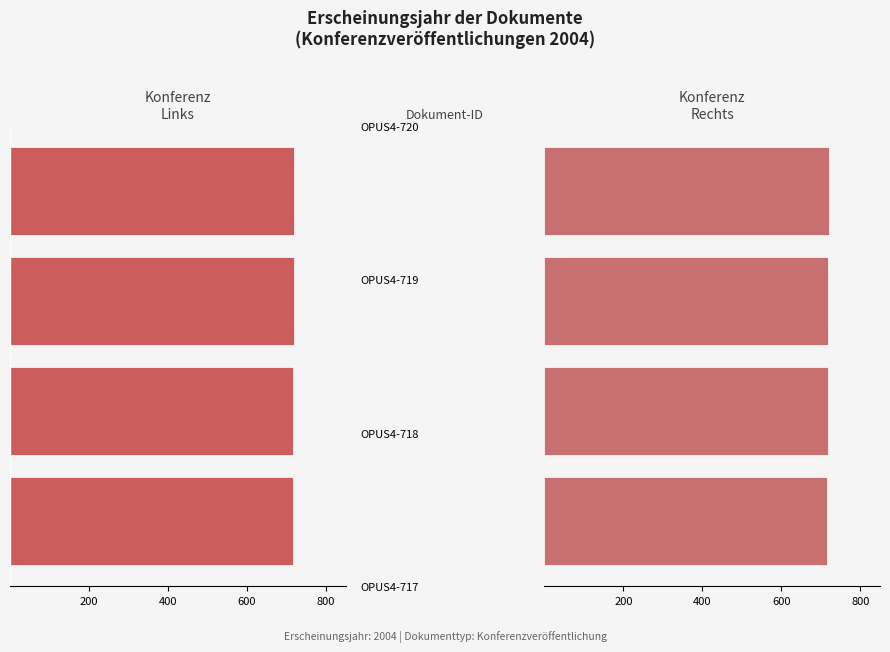

At how many categories does at least one series exceed 718?

2